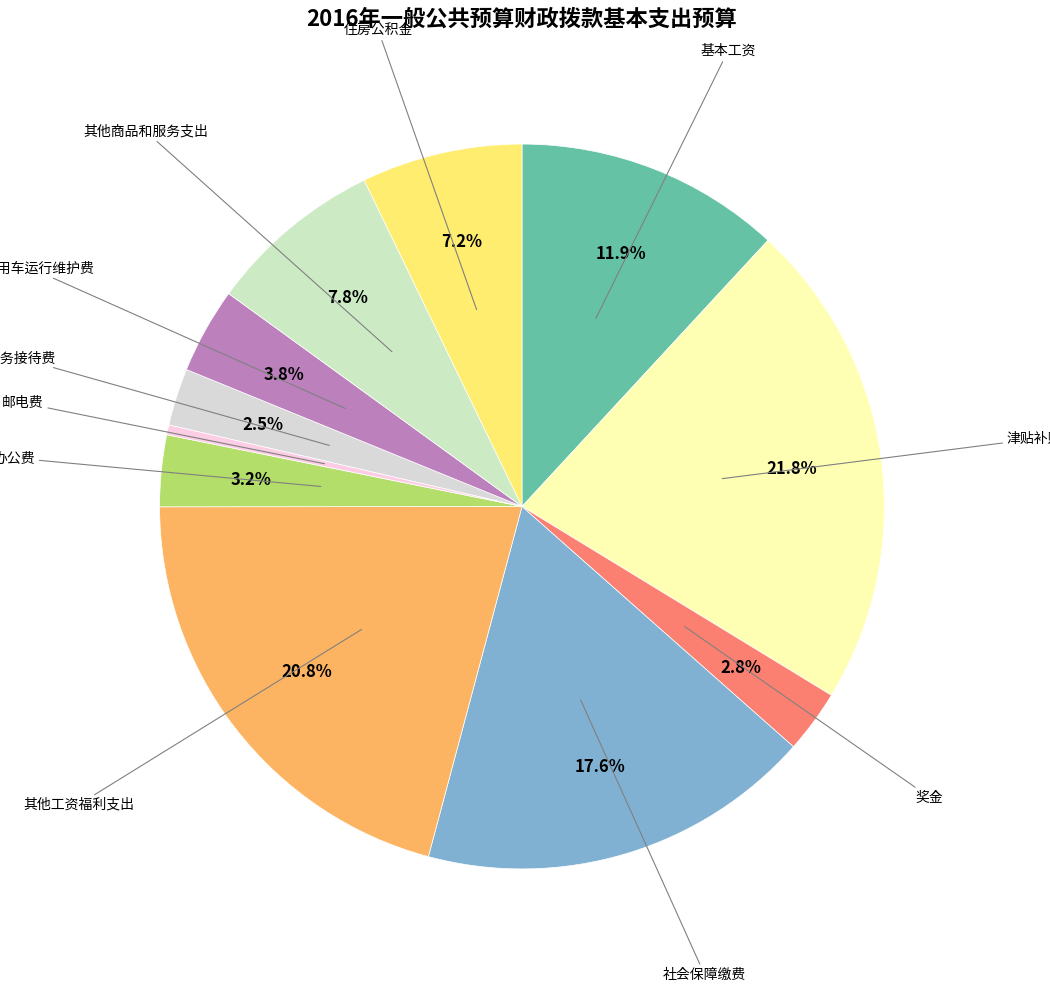

Does any single category account for the majority?

No